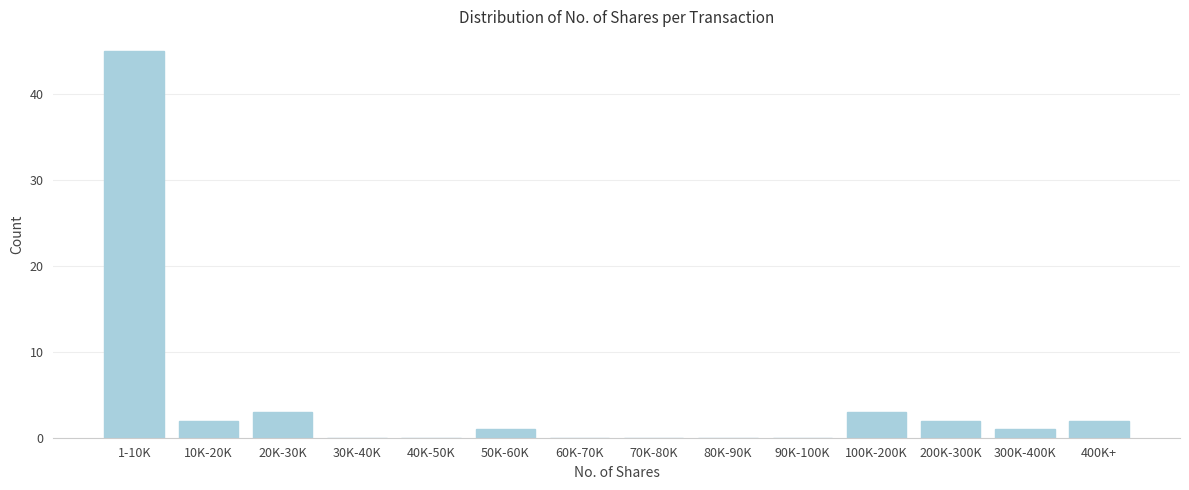

Reading left to right, transcribe all the data shown in this chart.

1-10K=45	10K-20K=2	20K-30K=3	30K-40K=0	40K-50K=0	50K-60K=1	60K-70K=0	70K-80K=0	80K-90K=0	90K-100K=0	100K-200K=3	200K-300K=2	300K-400K=1	400K+=2